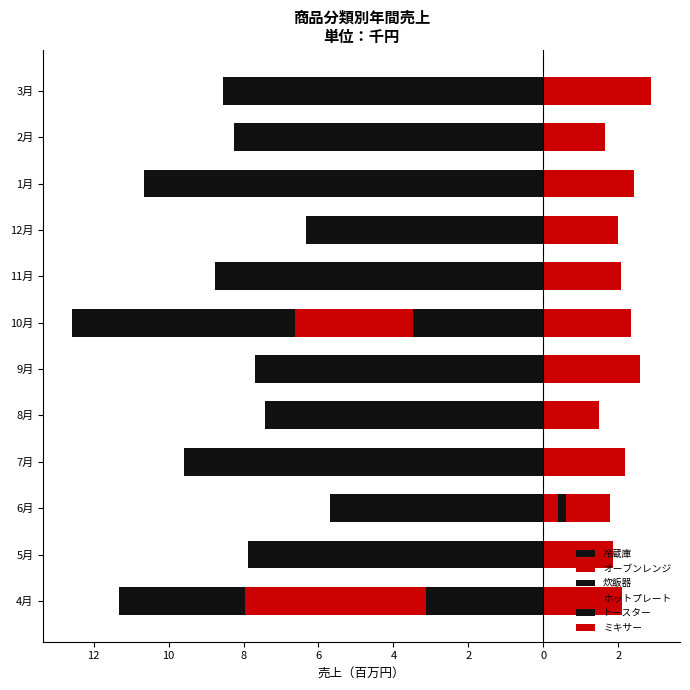

What is the difference between the highest and lowest values at 12?

9.7